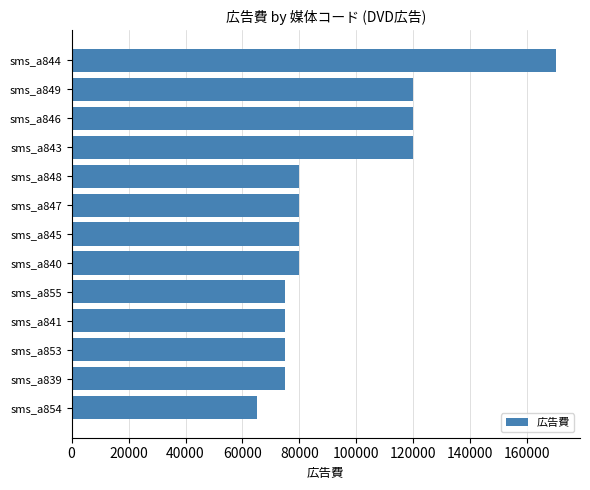

The value at sms_a840 is 142580. True or false?

False